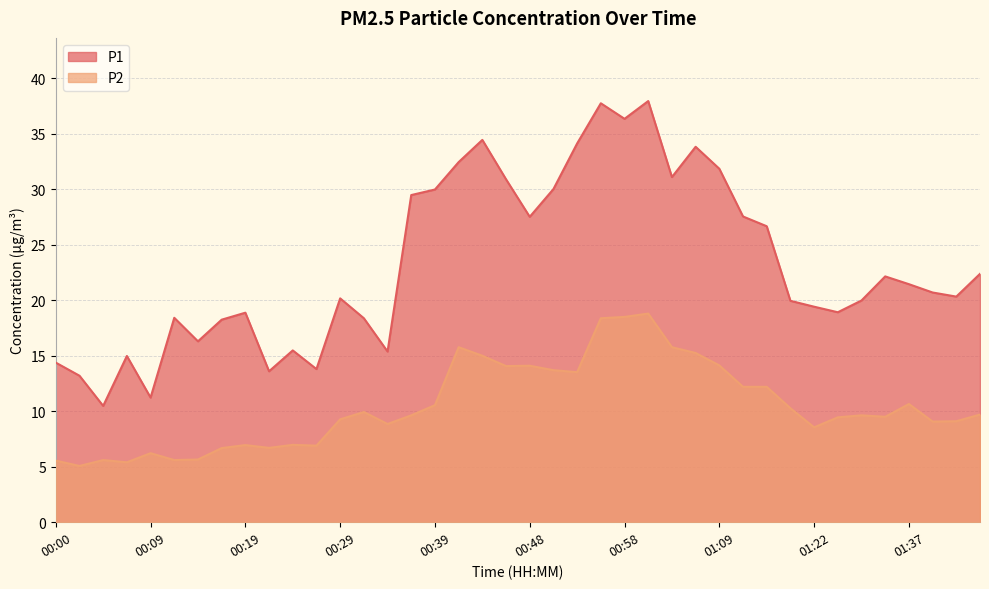

What is the average value of the P2 series?

10.5